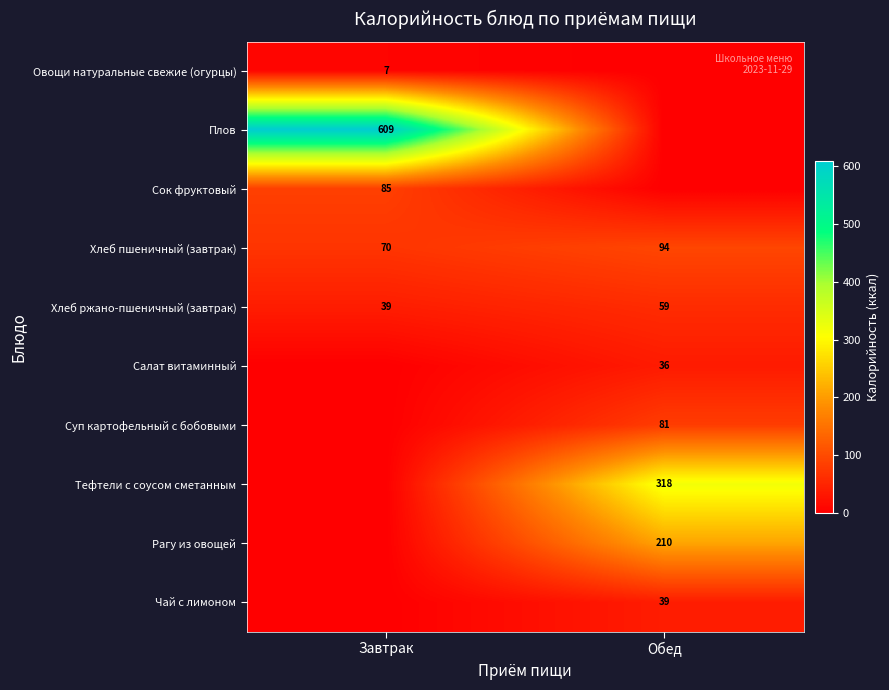

Between Завтрак and Обед, which is larger?

Завтрак